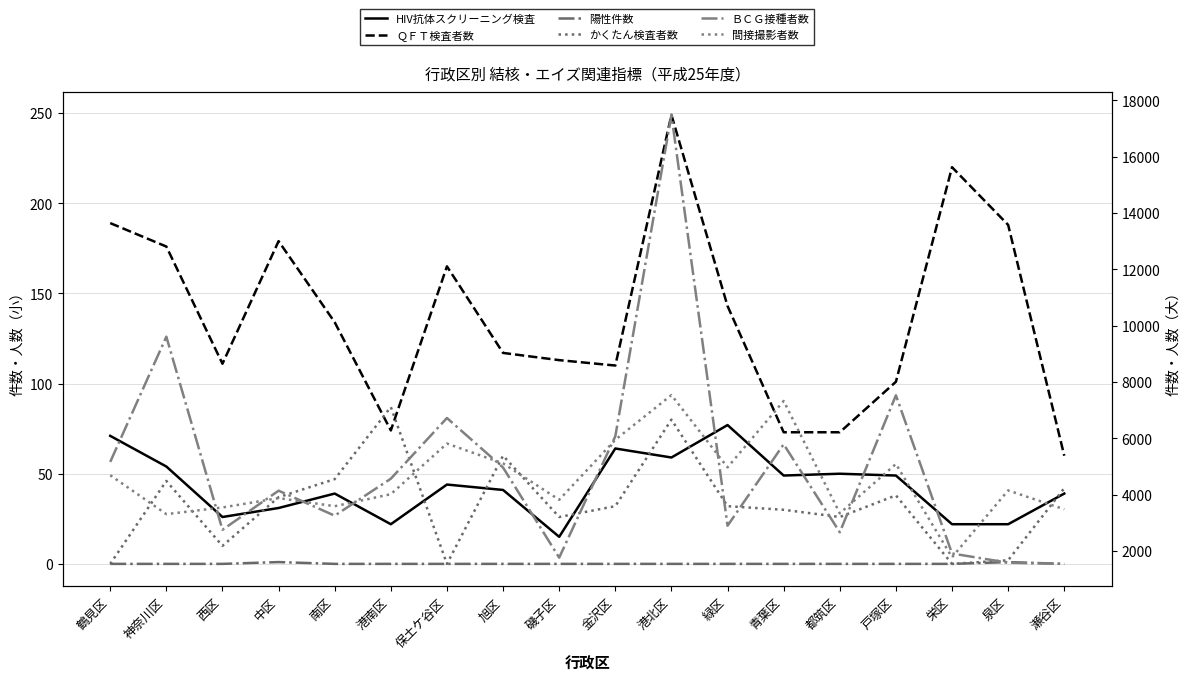

How many lines are shown in the chart?

6